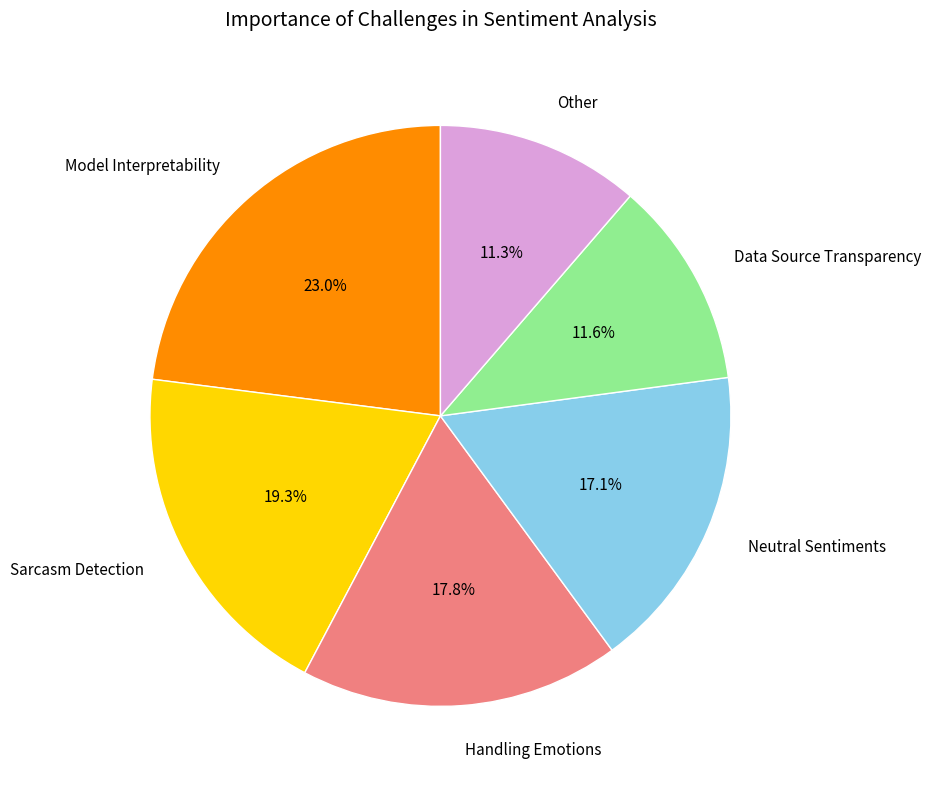

Which category has the biggest portion of the pie?

Model Interpretability